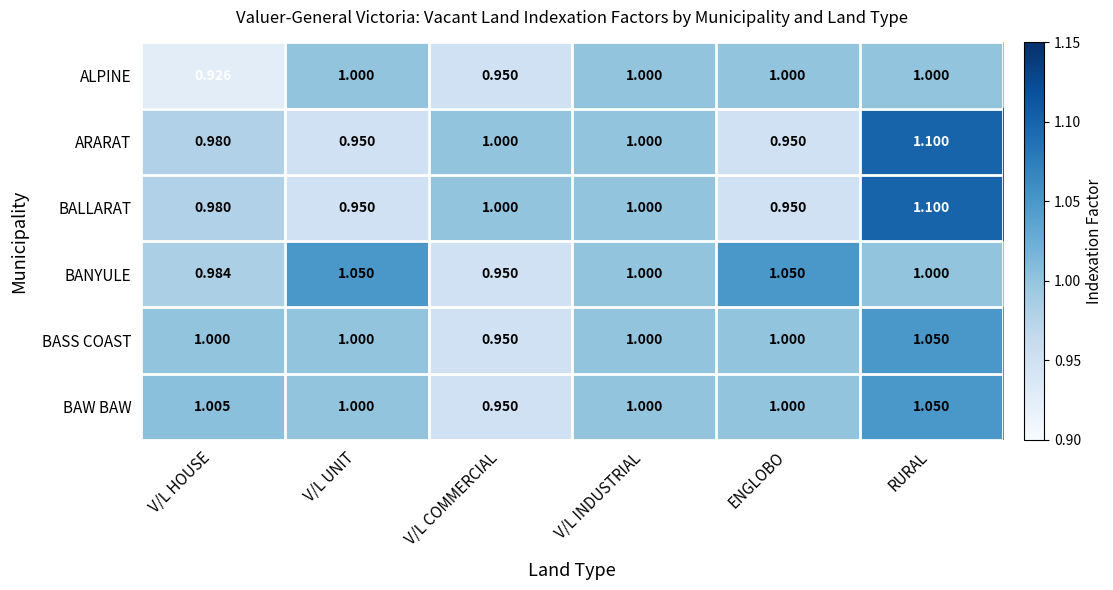

Which series has the largest total across all categories?

BANYULE